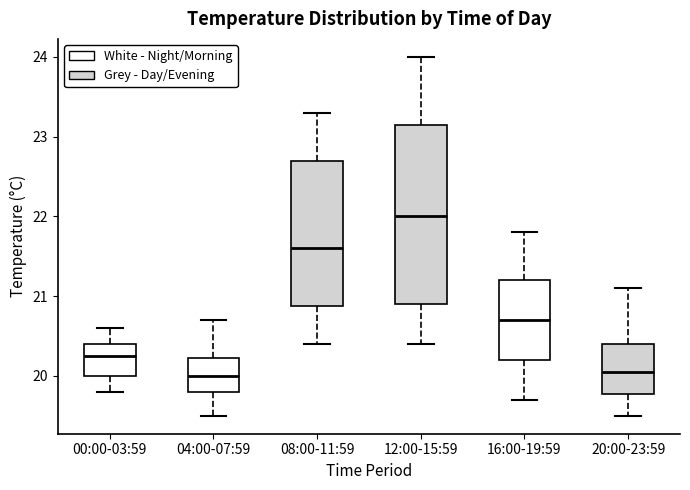

Reading left to right, transcribe this box plot: for each box, give where its median line is, the range the box spans, and where its two whiskers end, as read against the y-axis. The values are not printed on the chart, so give them approximately, as read against the axis.

00:00-03:59: median 20.3, box 20.0 to 20.4, whiskers 19.8 to 20.6
04:00-07:59: median 20.0, box 19.8 to 20.2, whiskers 19.5 to 20.7
08:00-11:59: median 21.6, box 20.9 to 22.7, whiskers 20.4 to 23.3
12:00-15:59: median 22.0, box 20.9 to 23.2, whiskers 20.4 to 24.0
16:00-19:59: median 20.7, box 20.2 to 21.2, whiskers 19.7 to 21.8
20:00-23:59: median 20.1, box 19.8 to 20.4, whiskers 19.5 to 21.1